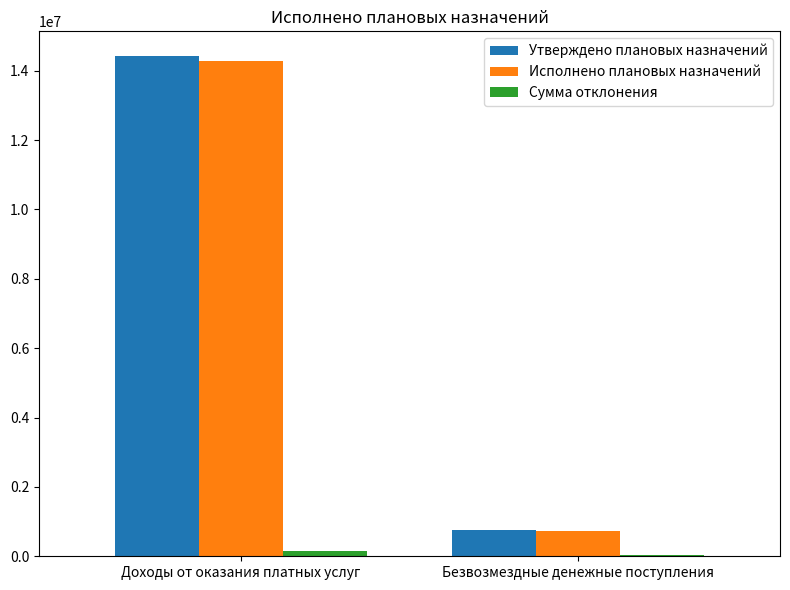

Which category has the highest value across all series?

Доходы от оказания платных услуг